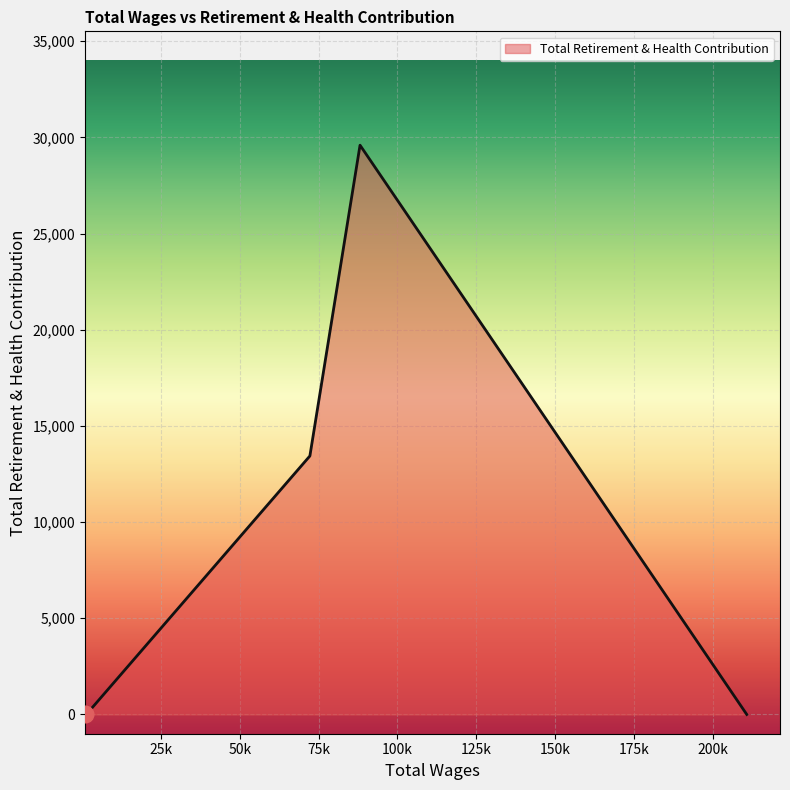

True or false: the data has more than 0 interior local peaks.

True